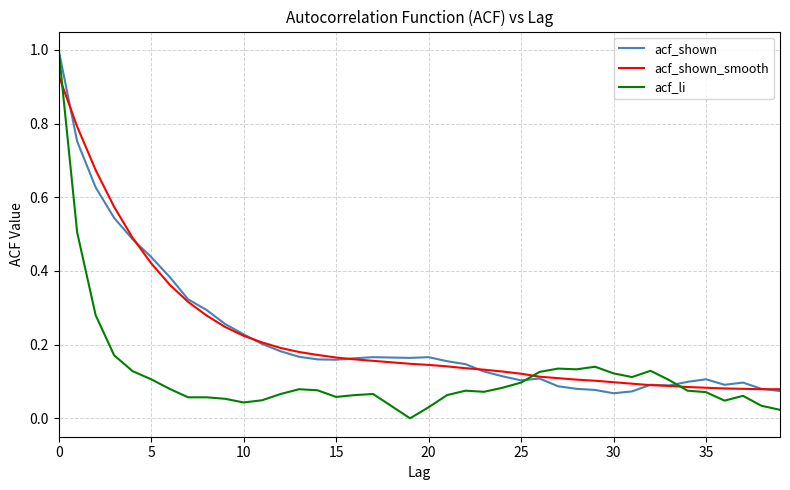

Which series has the largest range (max minus min)?

acf_li